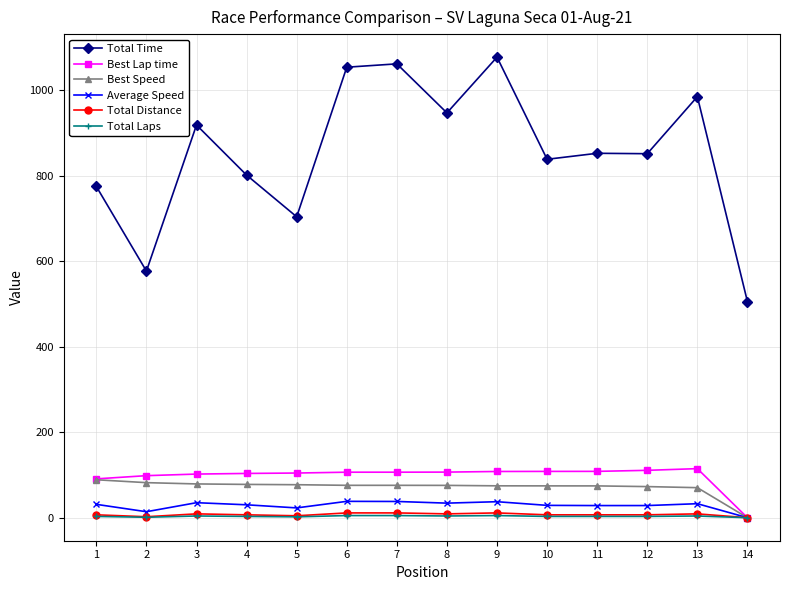

True or false: Average Speed has more than 1 interior local peaks.

True